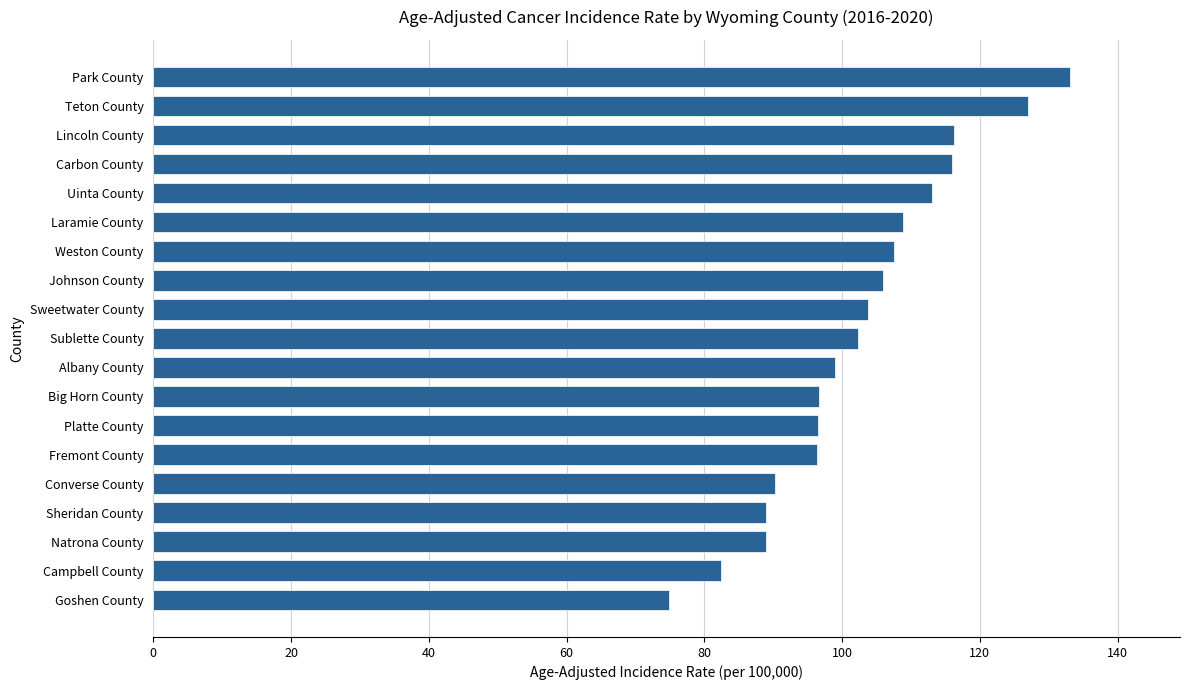

Is it true that the value at Goshen County is 74.9?

True